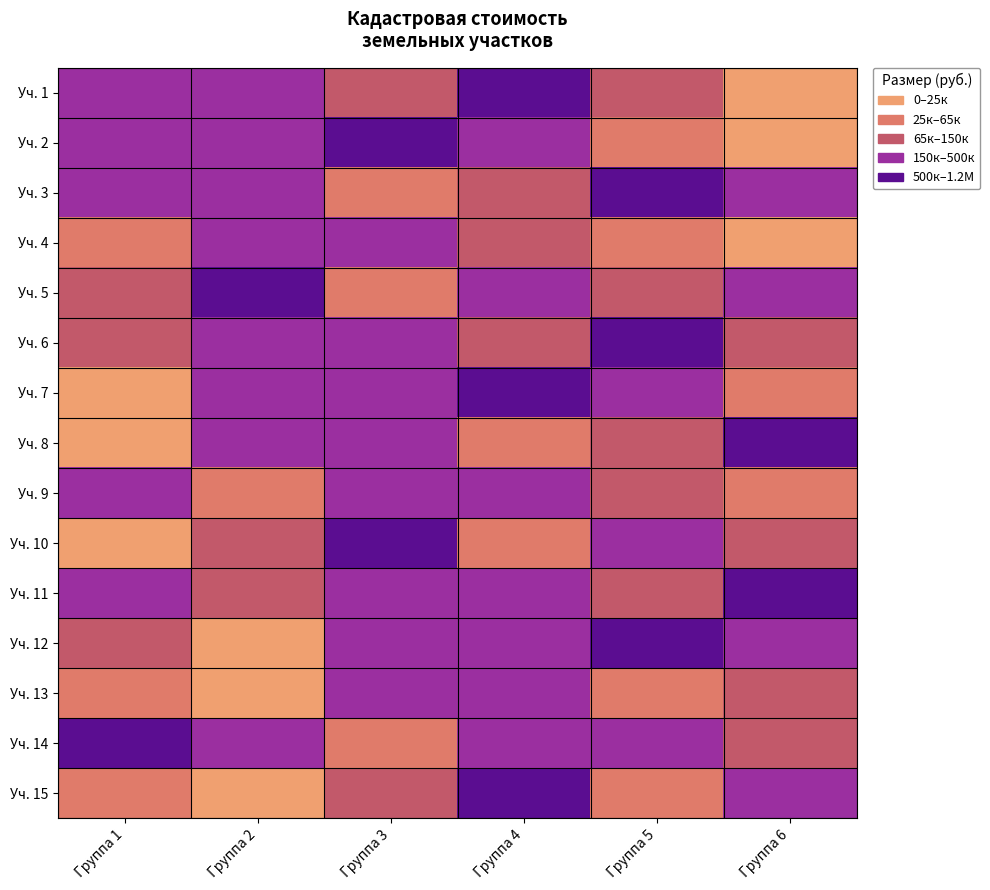

At which category is the sum across all series the highest?

Группа 1